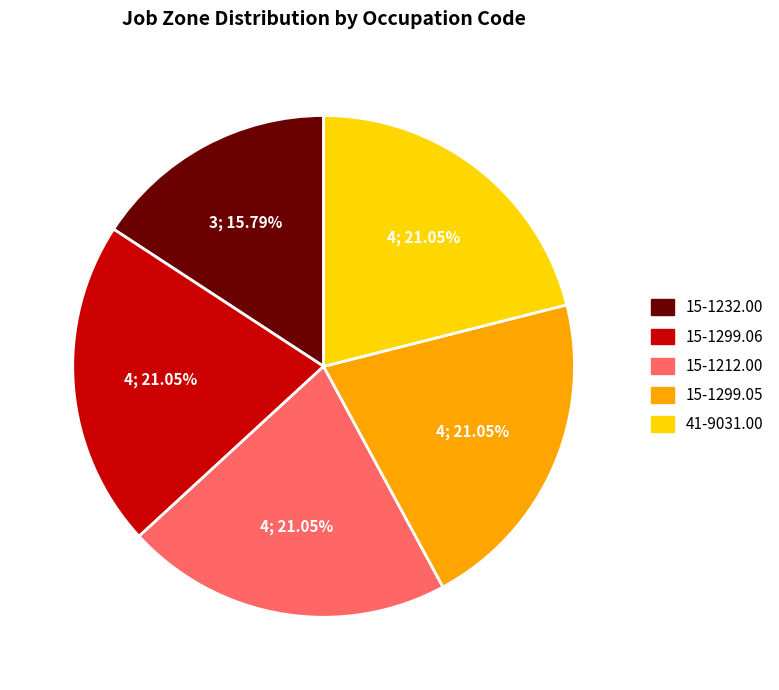

Combined, what portion of the pie is 41-9031.00 and 15-1212.00?

42.1%